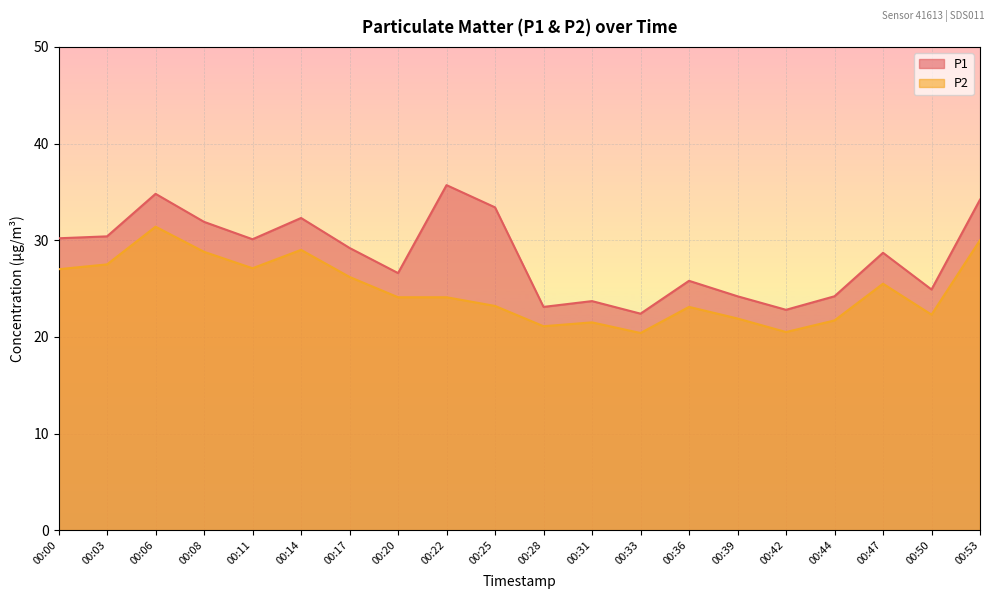

True or false: P1 has a value of 13.1 at 00:22.

False